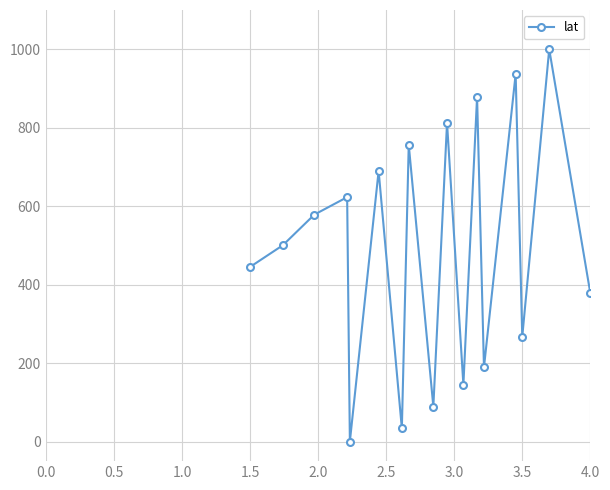

What is the maximum value shown in the chart?

1000.0